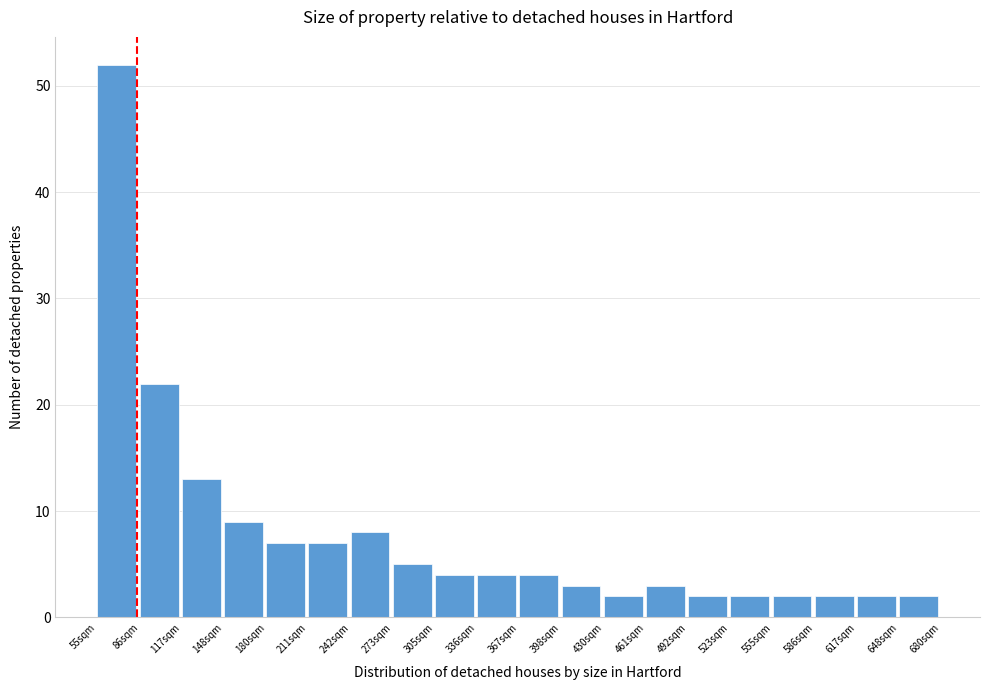

Reading left to right, transcribe all the data shown in this chart.

55sqm=52	86sqm=22	117sqm=13	148sqm=9	180sqm=7	211sqm=7	242sqm=8	273sqm=5	305sqm=4	336sqm=4	367sqm=4	398sqm=3	430sqm=2	461sqm=3	492sqm=2	523sqm=2	555sqm=2	586sqm=2	617sqm=2	648sqm=2